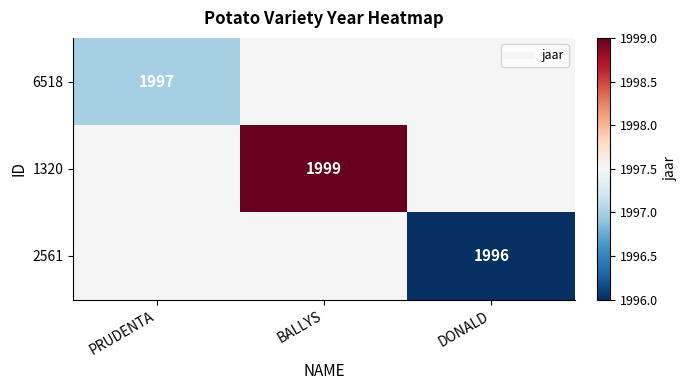

Is it true that 1320 equals 1999 at BALLYS?

True